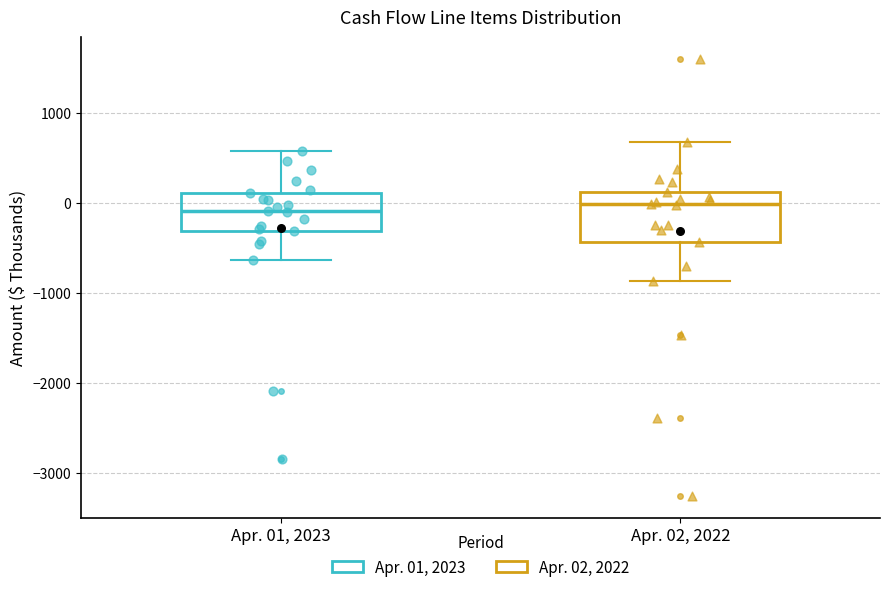

Where is the lower edge of the box for Apr. 02, 2022 on the y-axis? The values are not printed on the chart, so give them approximately, as read against the axis.

-400